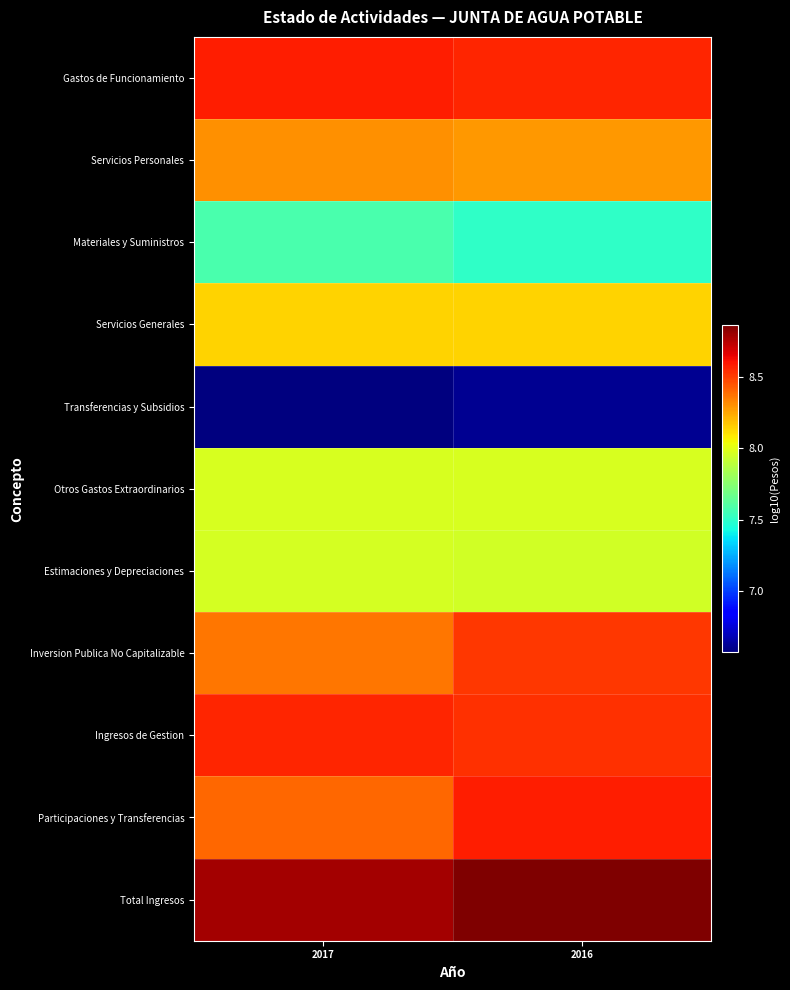

At how many categories does at least one series exceed 7?

2